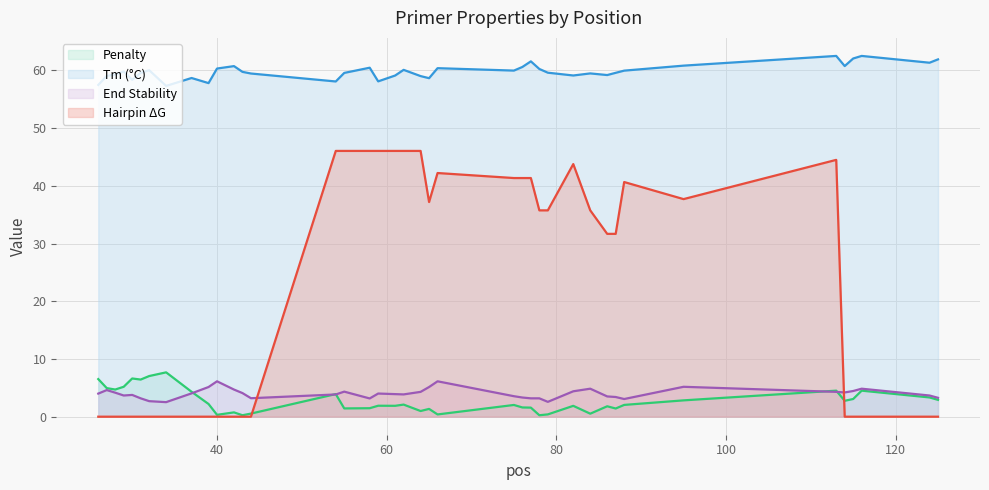

In pen, how many points are higher than both neighbors (excluding endpoints)?

12